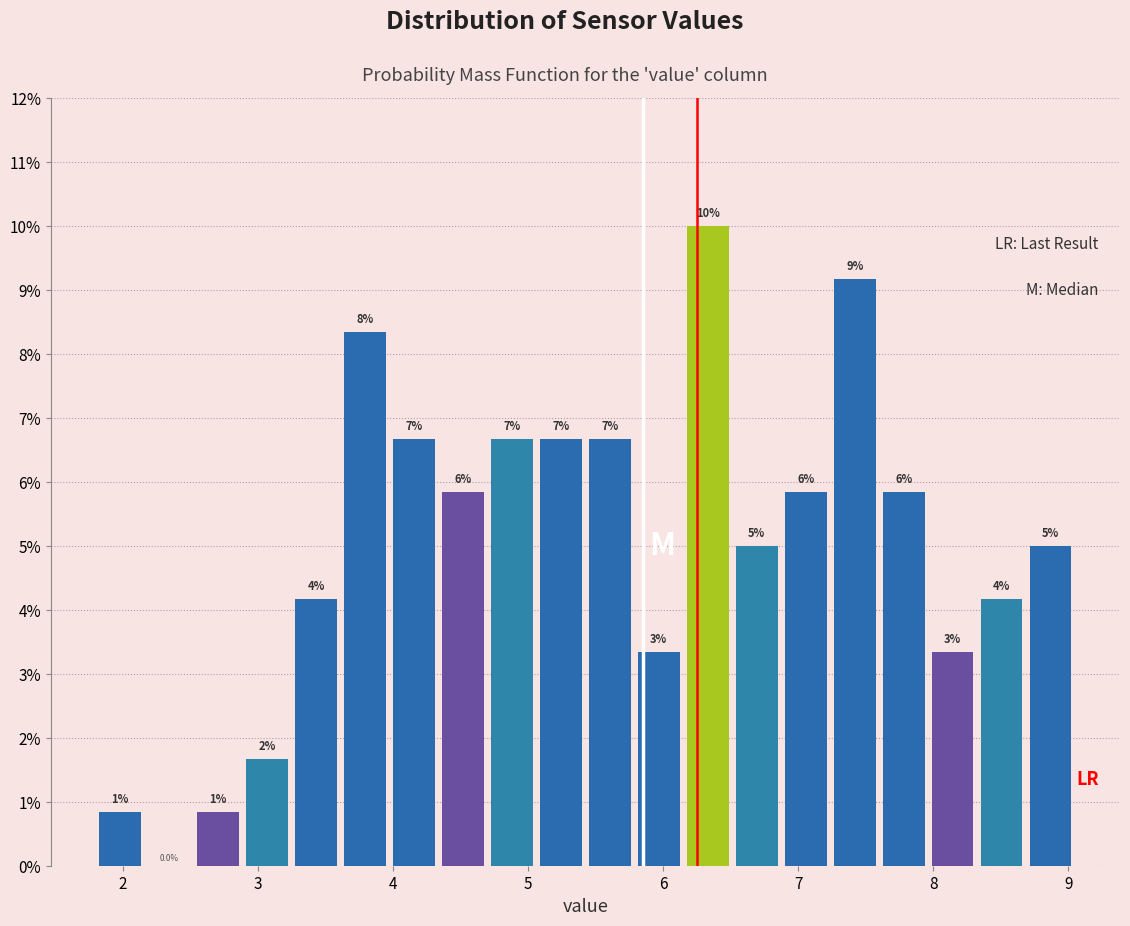

Around what value on the x-axis is the tallest bar? Give the approximate position of its centre, as read against the axis.

6.3